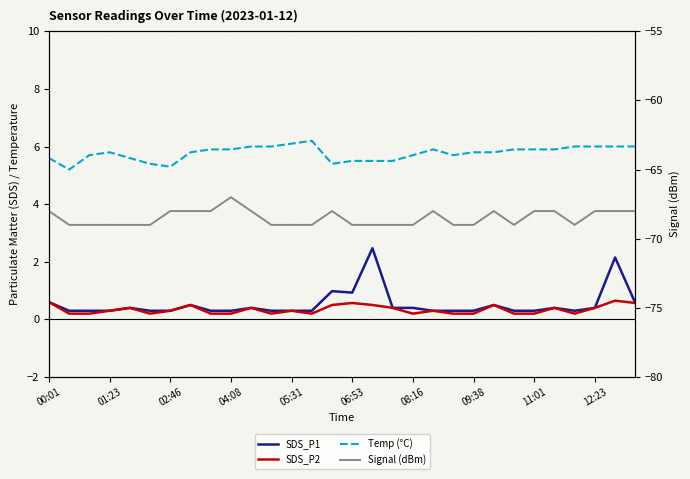

How many lines are shown in the chart?

4